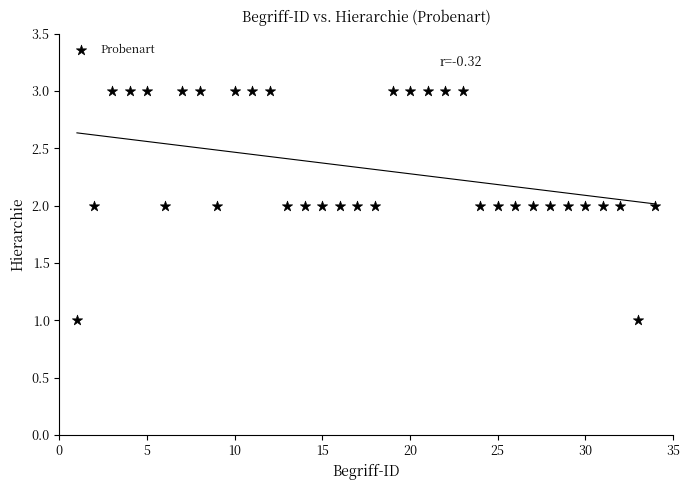

What is the range of X values (max minus min)?

33